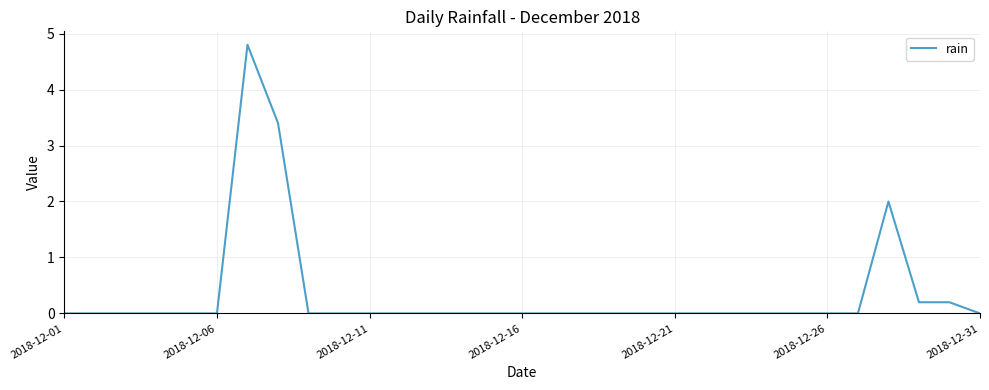

What is the greatest value displayed?

4.8